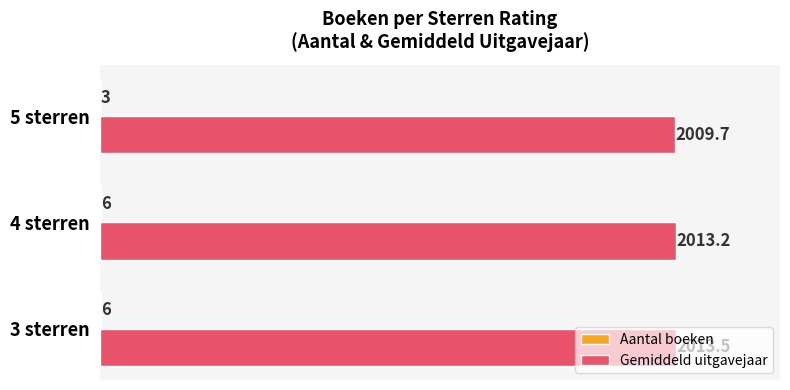

At which label does Gemiddeld uitgavejaar reach its peak?

3 sterren